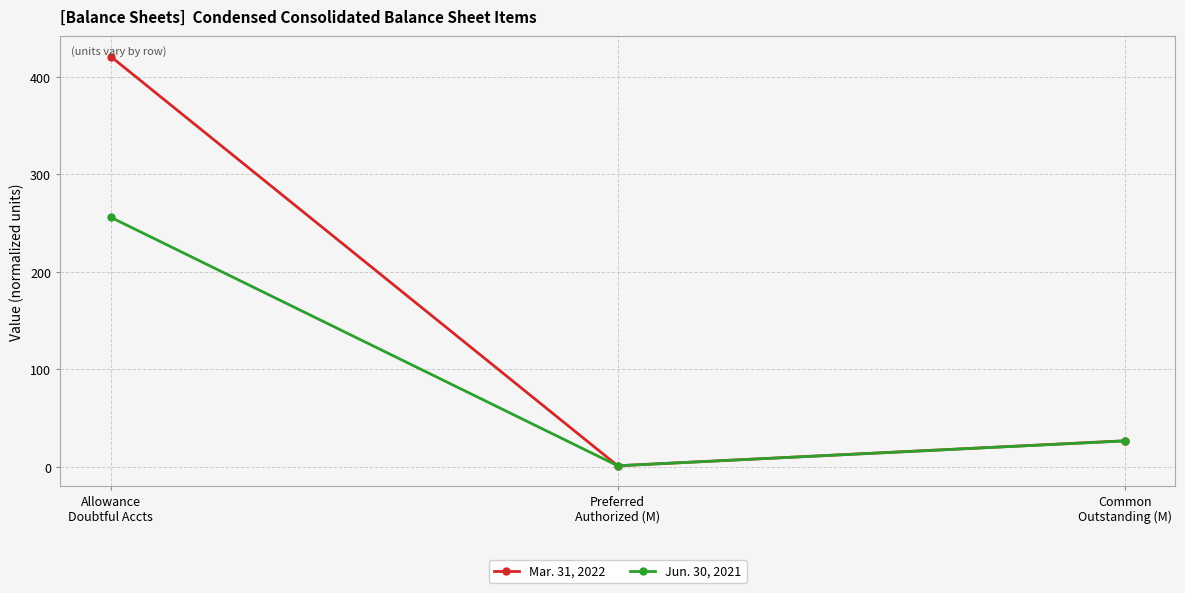

Is it true that Mar. 31, 2022 equals 1.0 at Preferred
Authorized (M)?

True